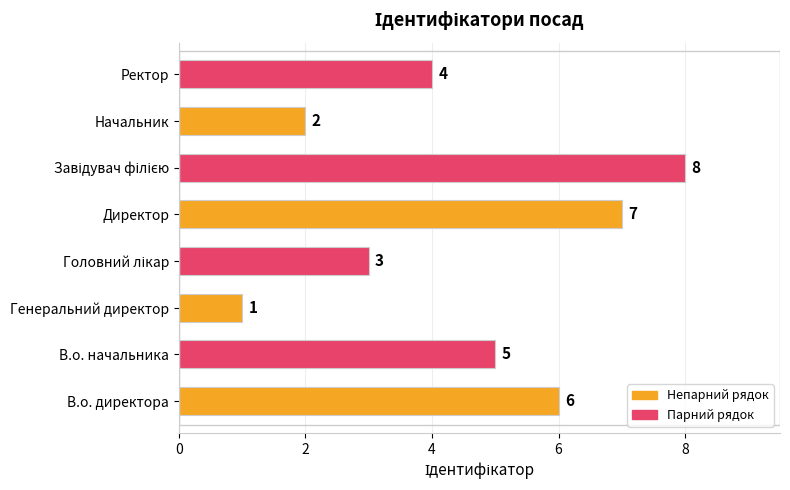

What is the greatest value displayed?

8